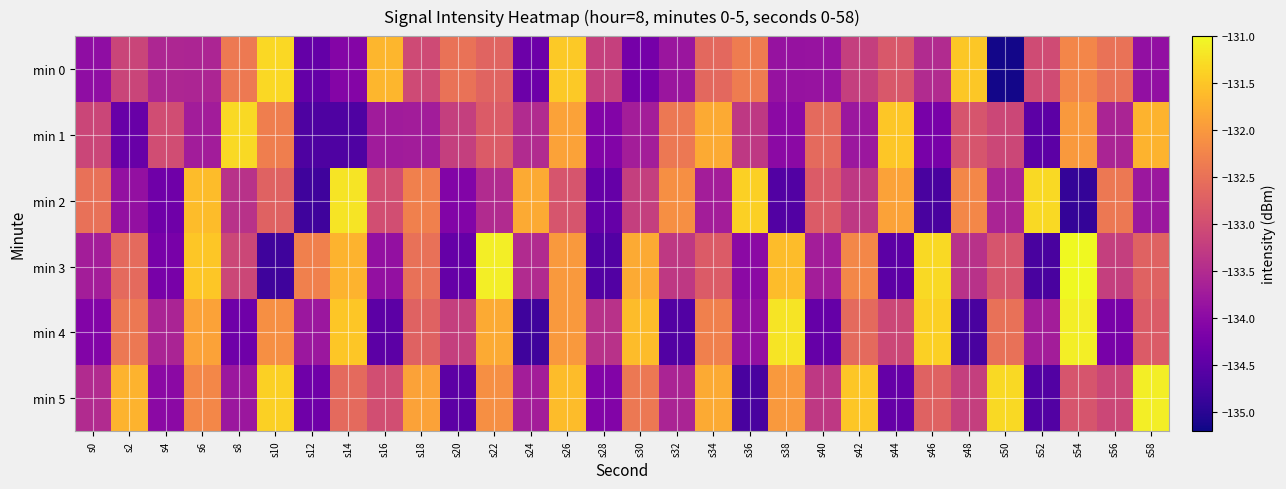

List the series in order of their peak value, lowest first.

min 0, min 1, min 2, min 4, min 5, min 3